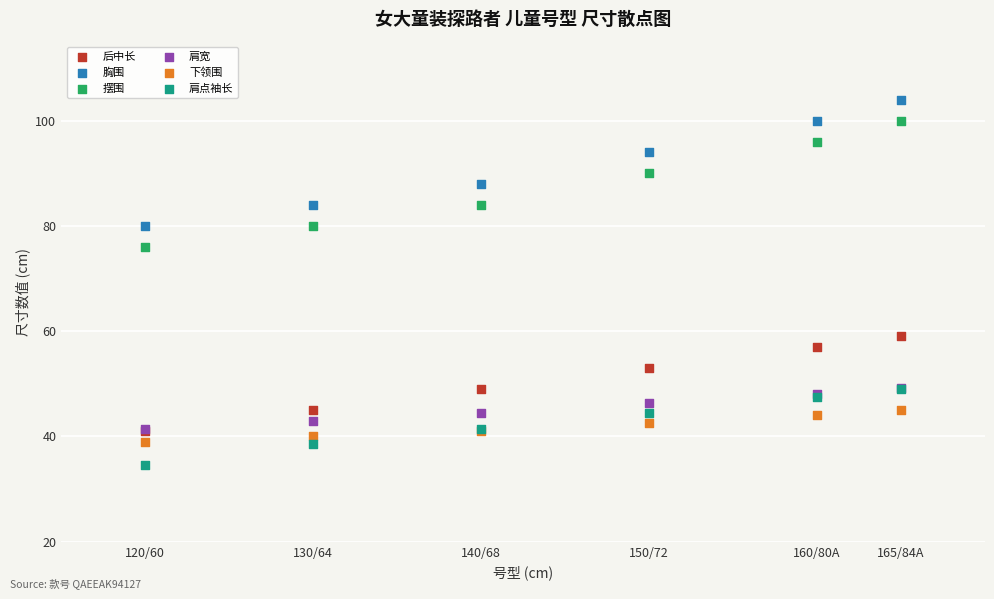

Across all series, what Y value is closest to 69?

76.0